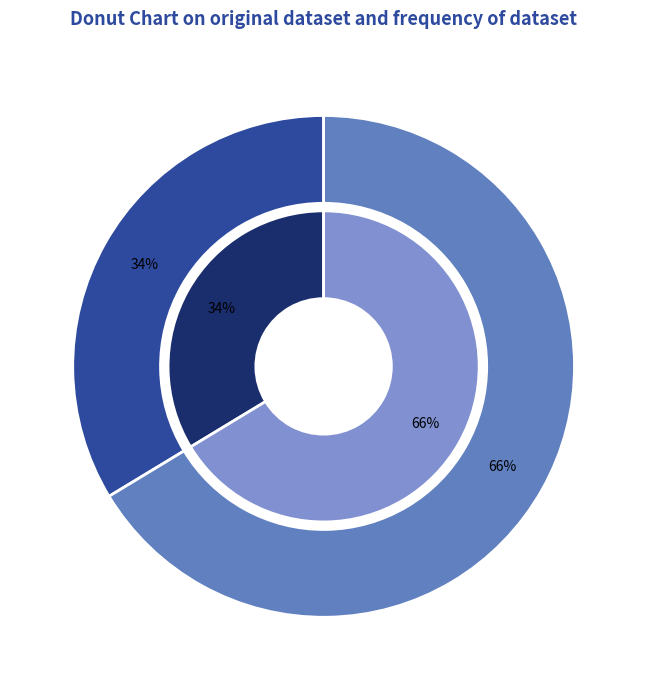

Count the number of slices in the pie.

2